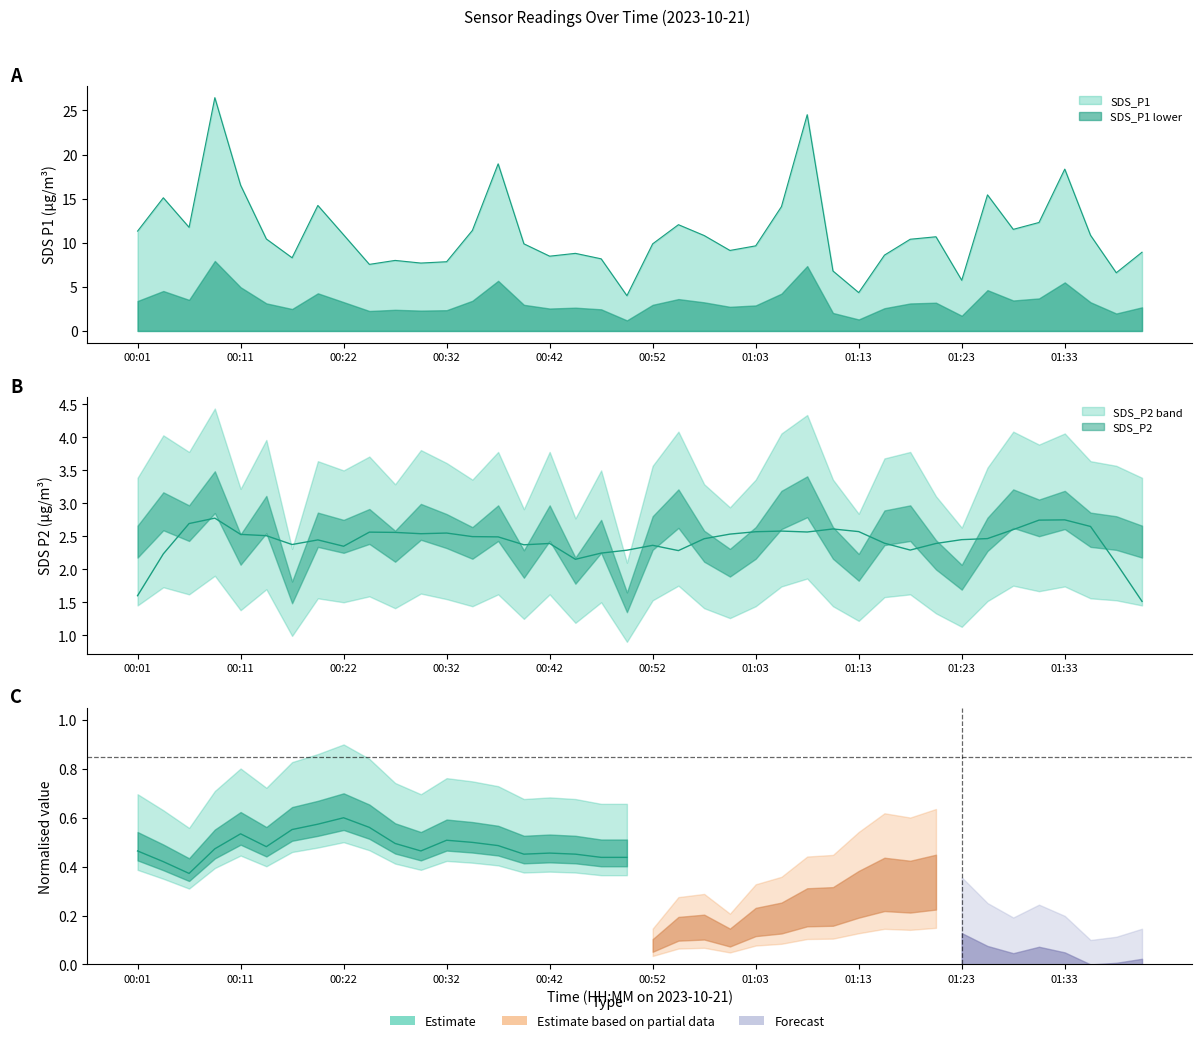

What position from the left is 00:29?

12